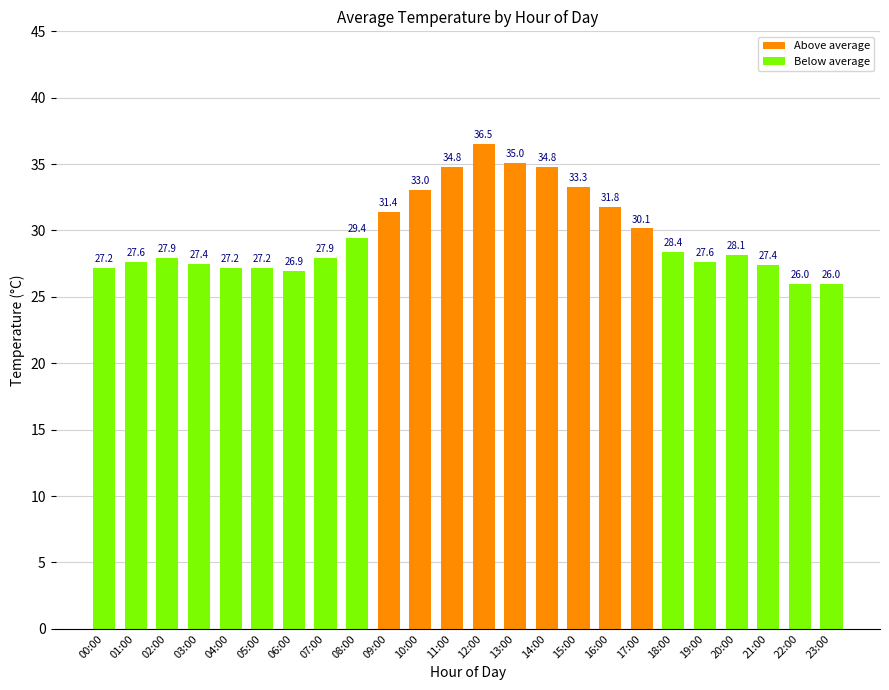

At which label is the value closest to 31?

09:00